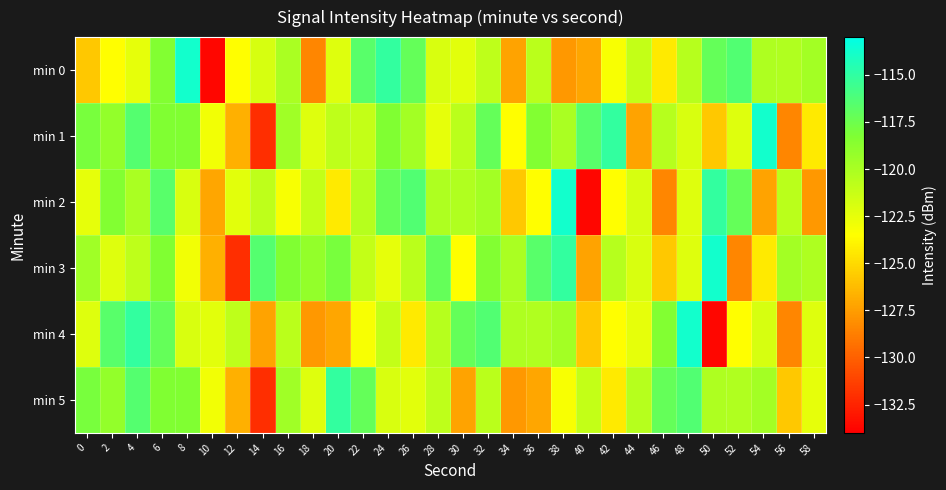

Which label corresponds to the largest value in the chart?

8